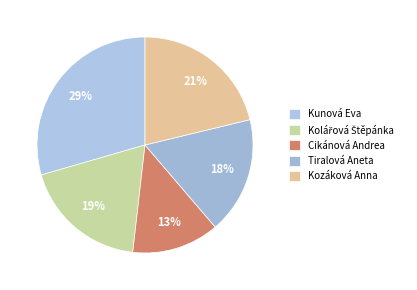

How many segments does this pie chart have?

5